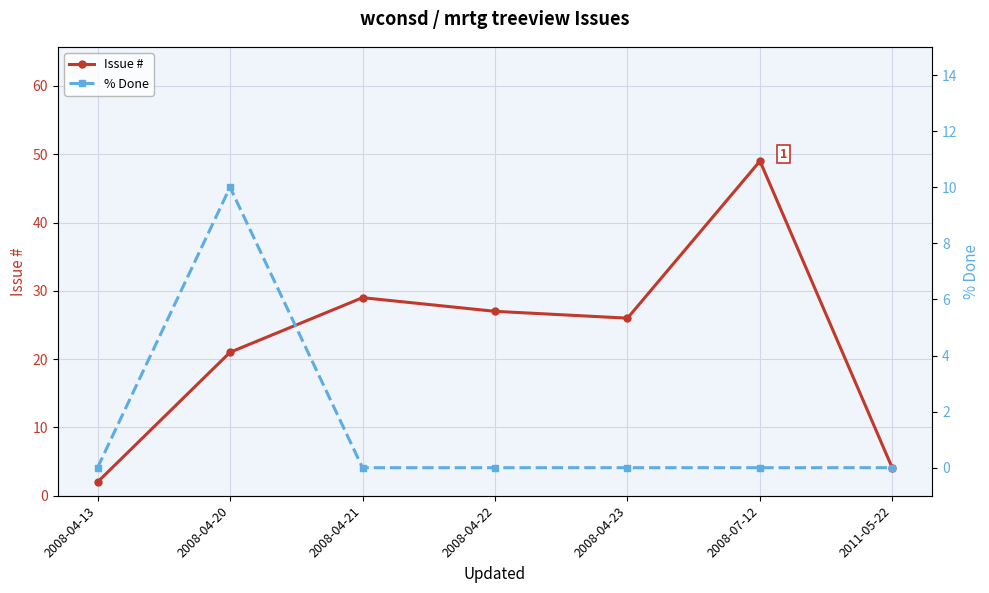

Where is Issue # nearest to the value 25?

2008-04-23